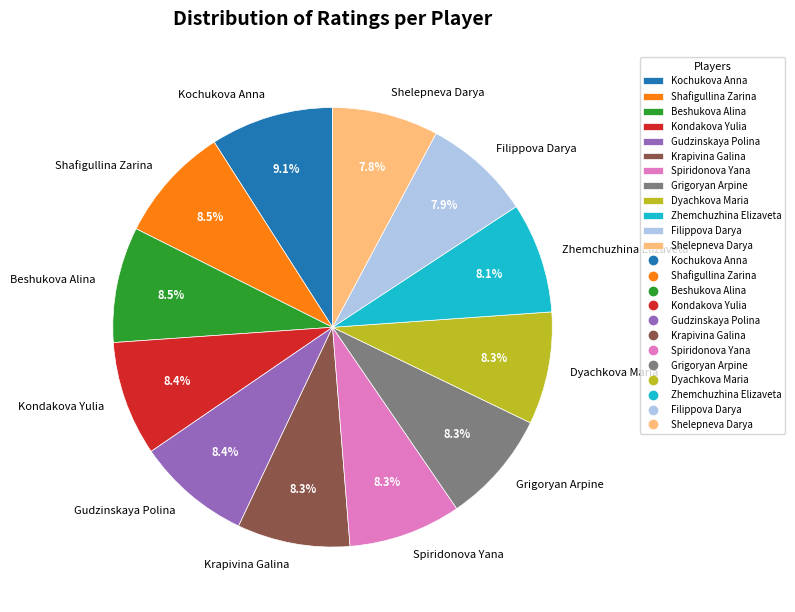

What is the ratio of the value at Zhemchuzhina Elizaveta to the value at Grigoryan Arpine?

1.0